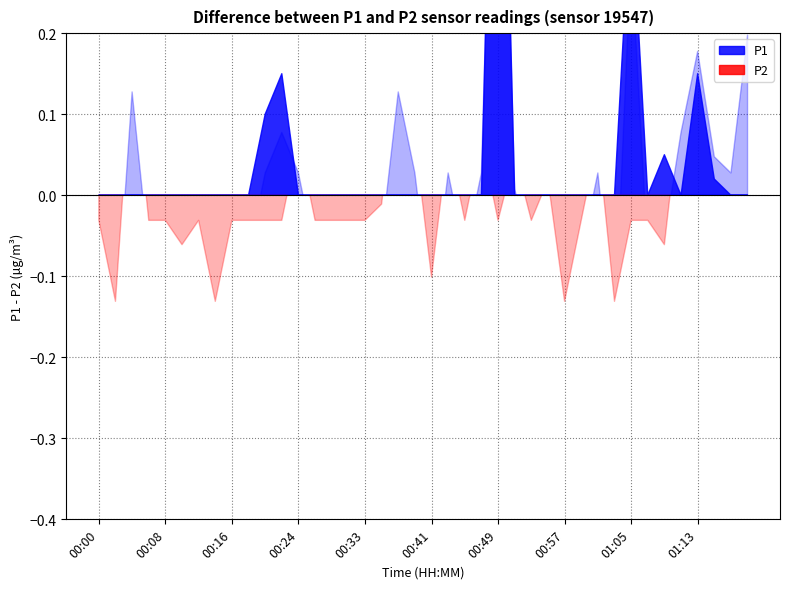

True or false: P2 and P1 cross at least once.

False